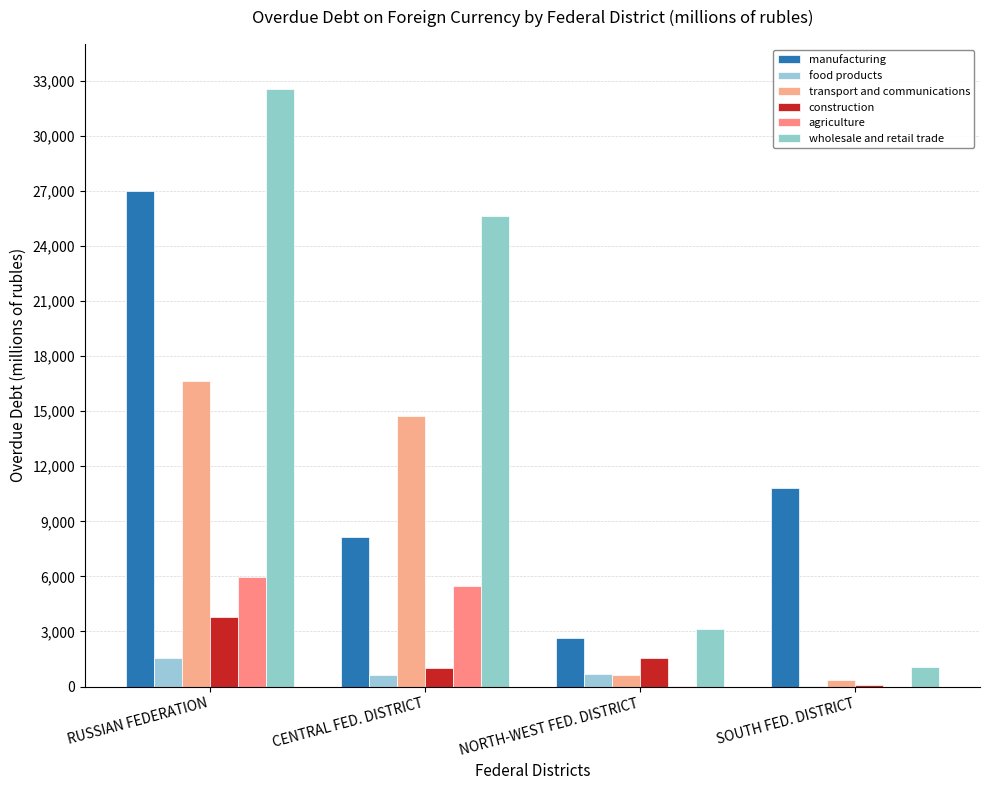

At which label does manufacturing first exceed 10791?

RUSSIAN FEDERATION